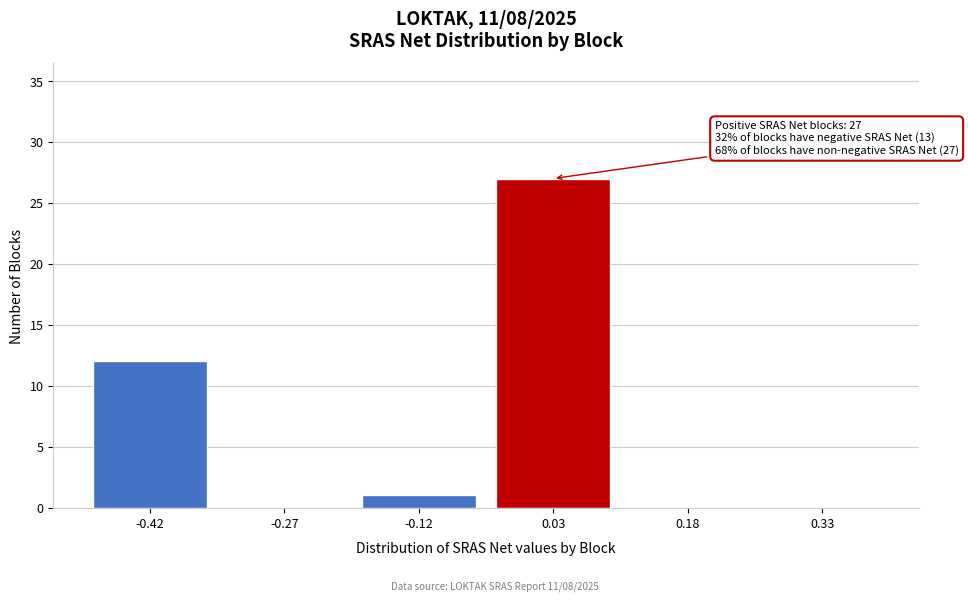

Reading left to right, extract all data points from this chart.

-0.42=12	-0.27=0	-0.12=1	0.03=27	0.18=0	0.33=0